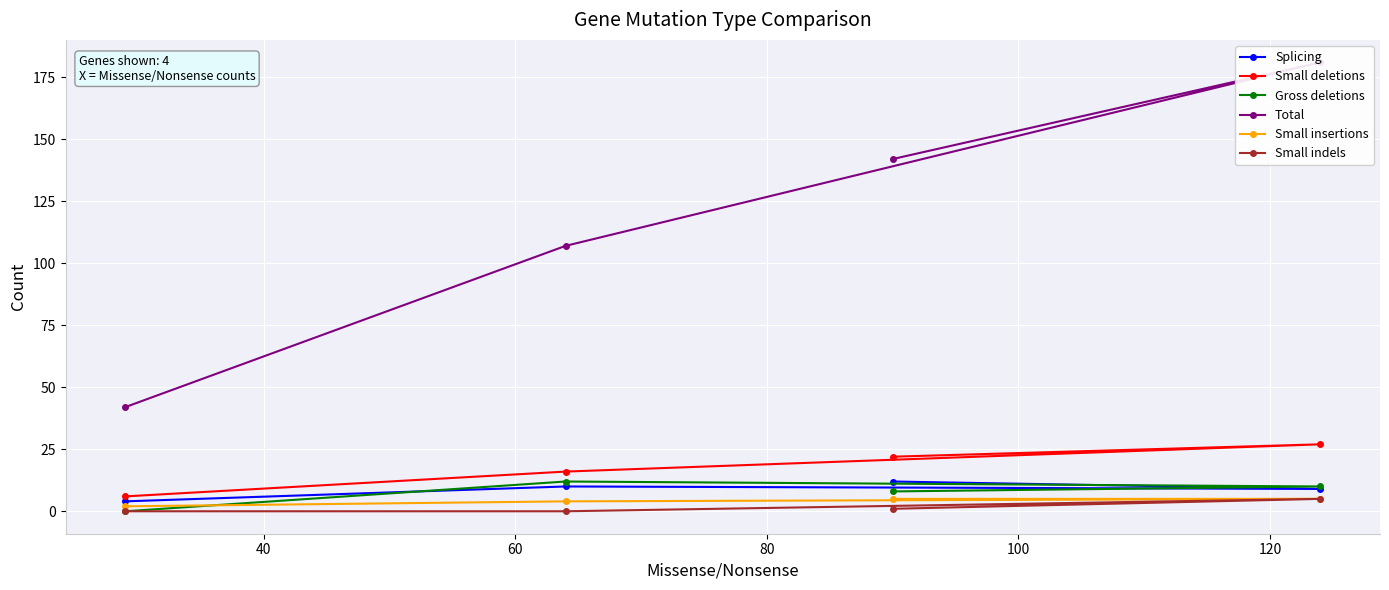

How many values in the Small insertions series are below 5?

2